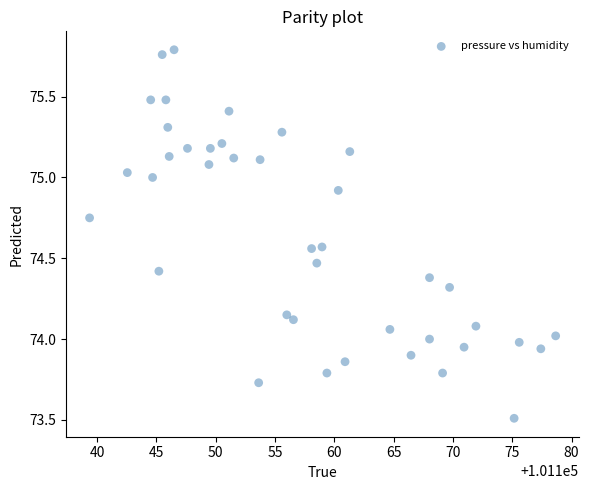

What is the range of Y values (max minus min)?

2.3